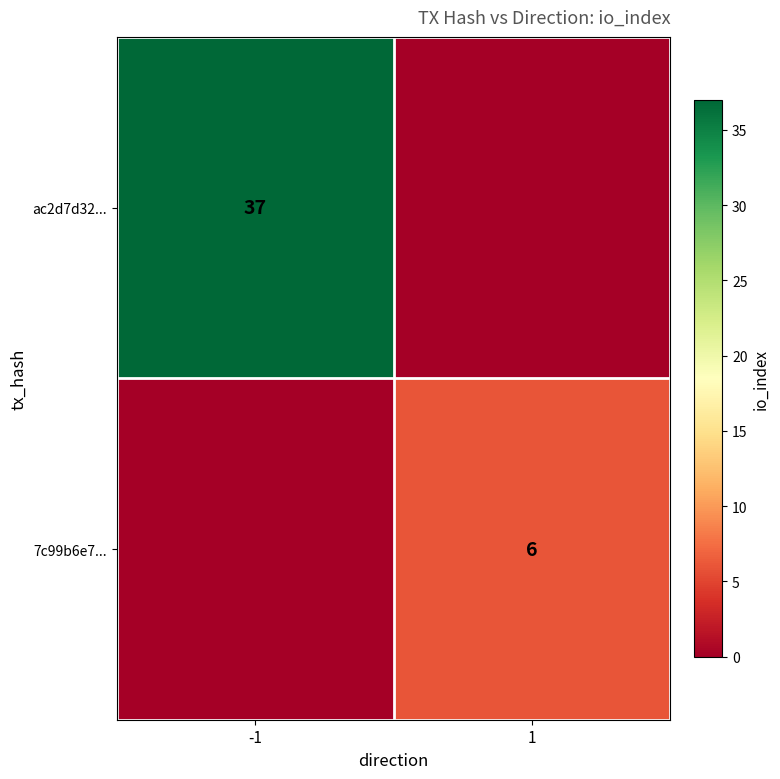

Is the value of ac2d7d32... at -1 greater than the value of 7c99b6e7... at 1?

Yes